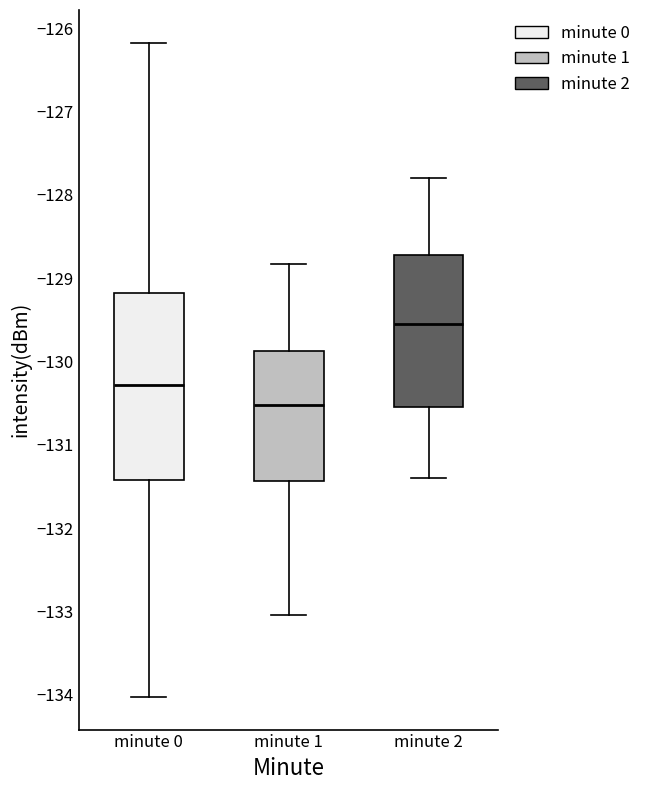

Where is the lower edge of the box for minute 2 on the y-axis? The values are not printed on the chart, so give them approximately, as read against the axis.

-130.5